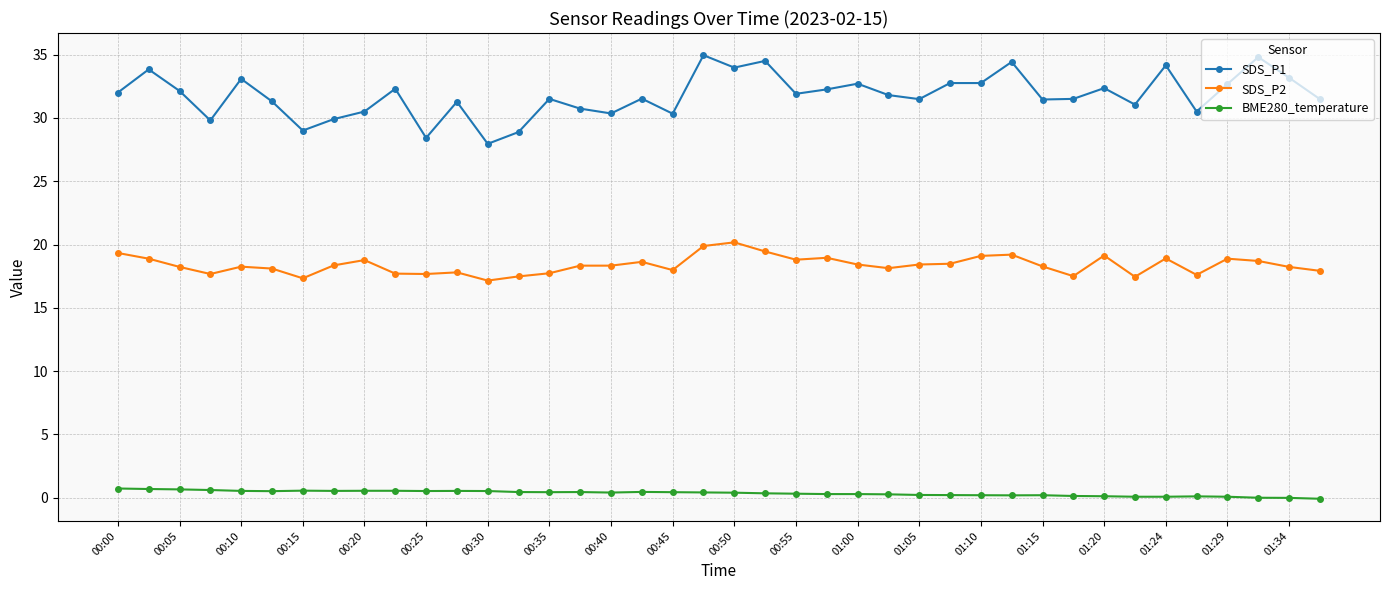

What is the difference between the second highest and second lowest values in the BME280_temperature series?

0.7